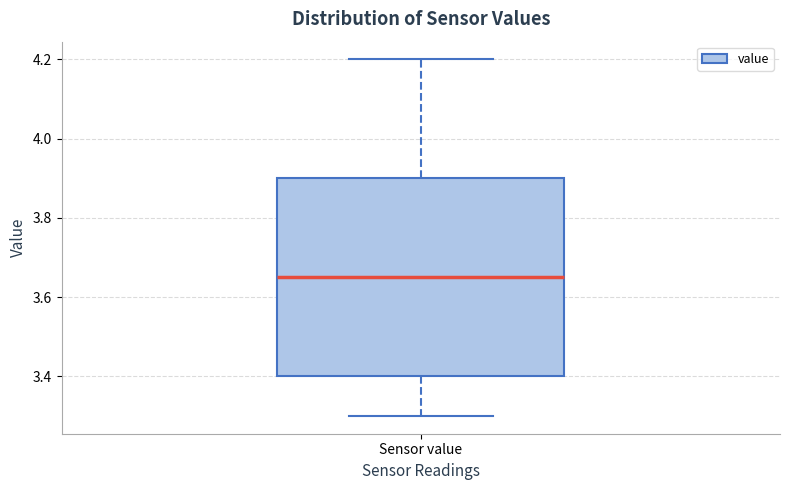

Read this box plot against the y-axis: the position of the median line, the range covered by the box, and the ends of both whiskers. The values are not printed on the chart, so give them approximately, as read against the axis.

median 3.66, box 3.40 to 3.90, whiskers 3.30 to 4.20